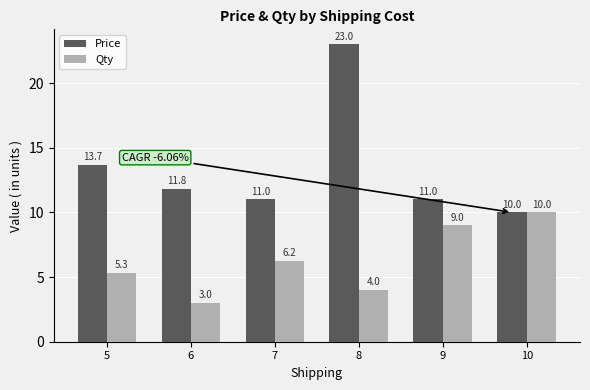

Rank the series by their average value, from lowest to highest.

Qty, Price